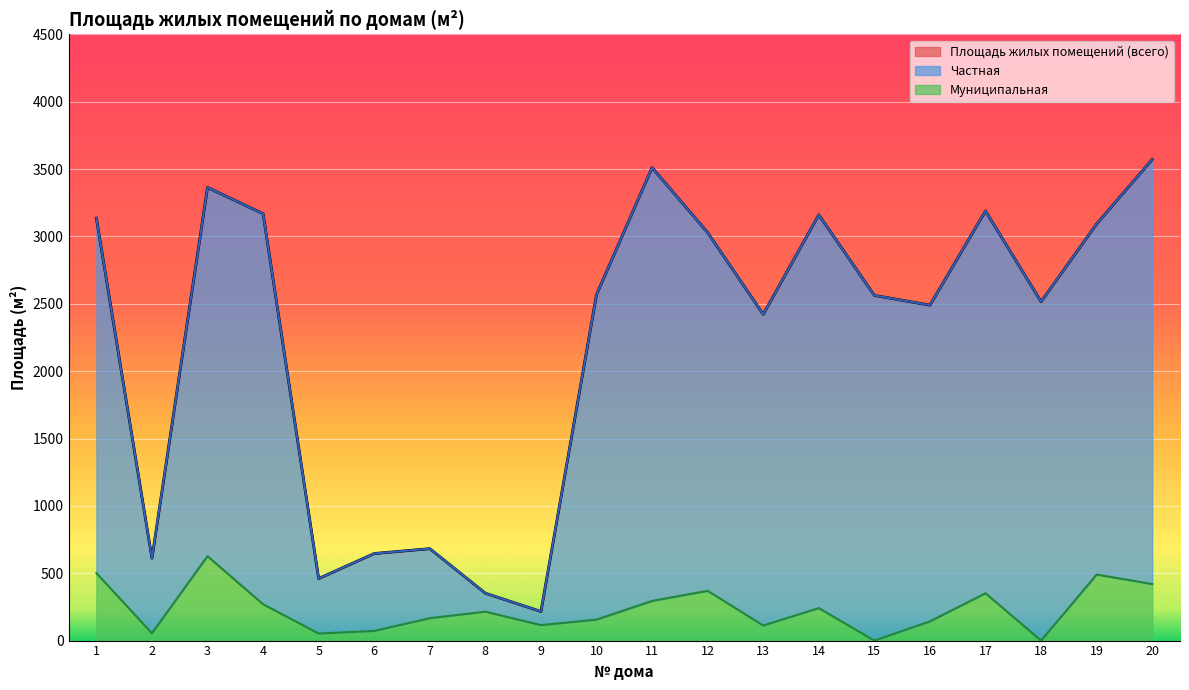

Which has a higher value, 14 or 8?

14